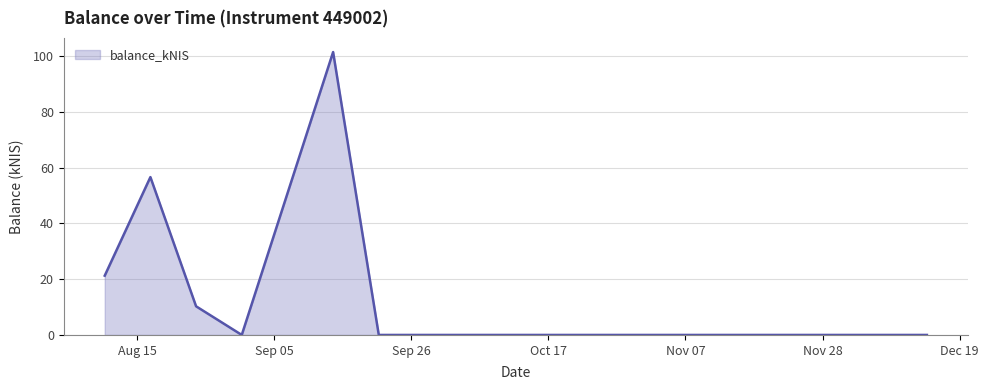

What is the difference between the maximum and minimum values?

101.5